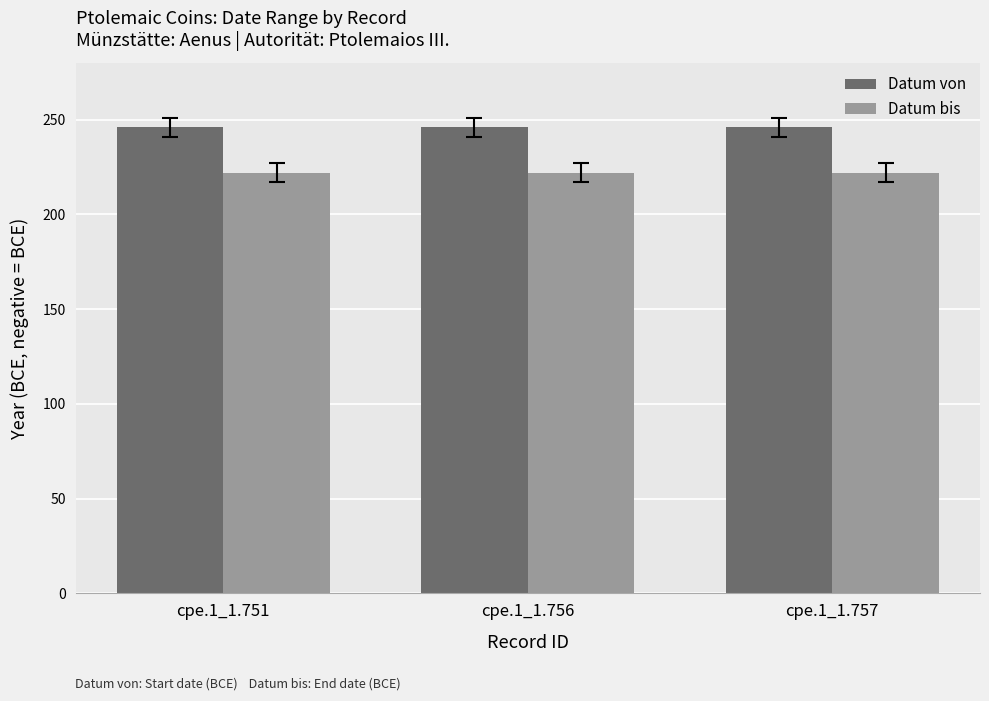

What is the spread (max minus min) of values at cpe.1_1.756?

24